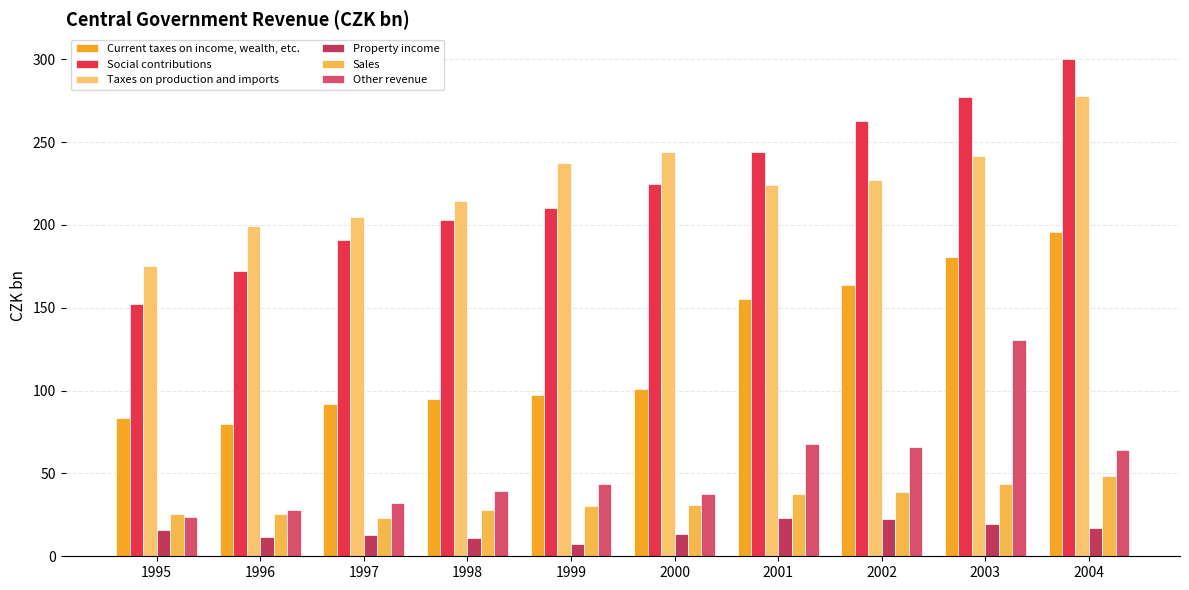

Rank the series by their maximum value, from highest to lowest.

Social contributions, Taxes on production and imports, Current taxes on income, wealth, etc., Other revenue, Sales, Property income